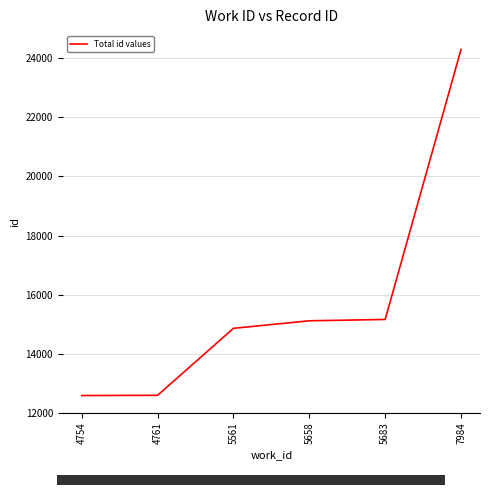

What is the sum of the values at 5658 and 5683?

30273